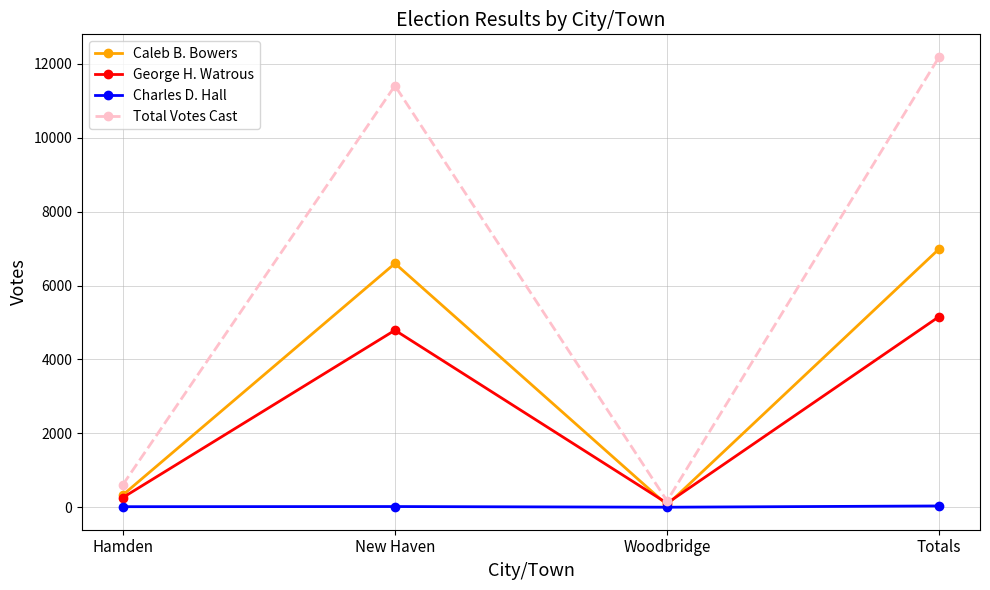

The value of George H. Watrous at New Haven is 4791. True or false?

True